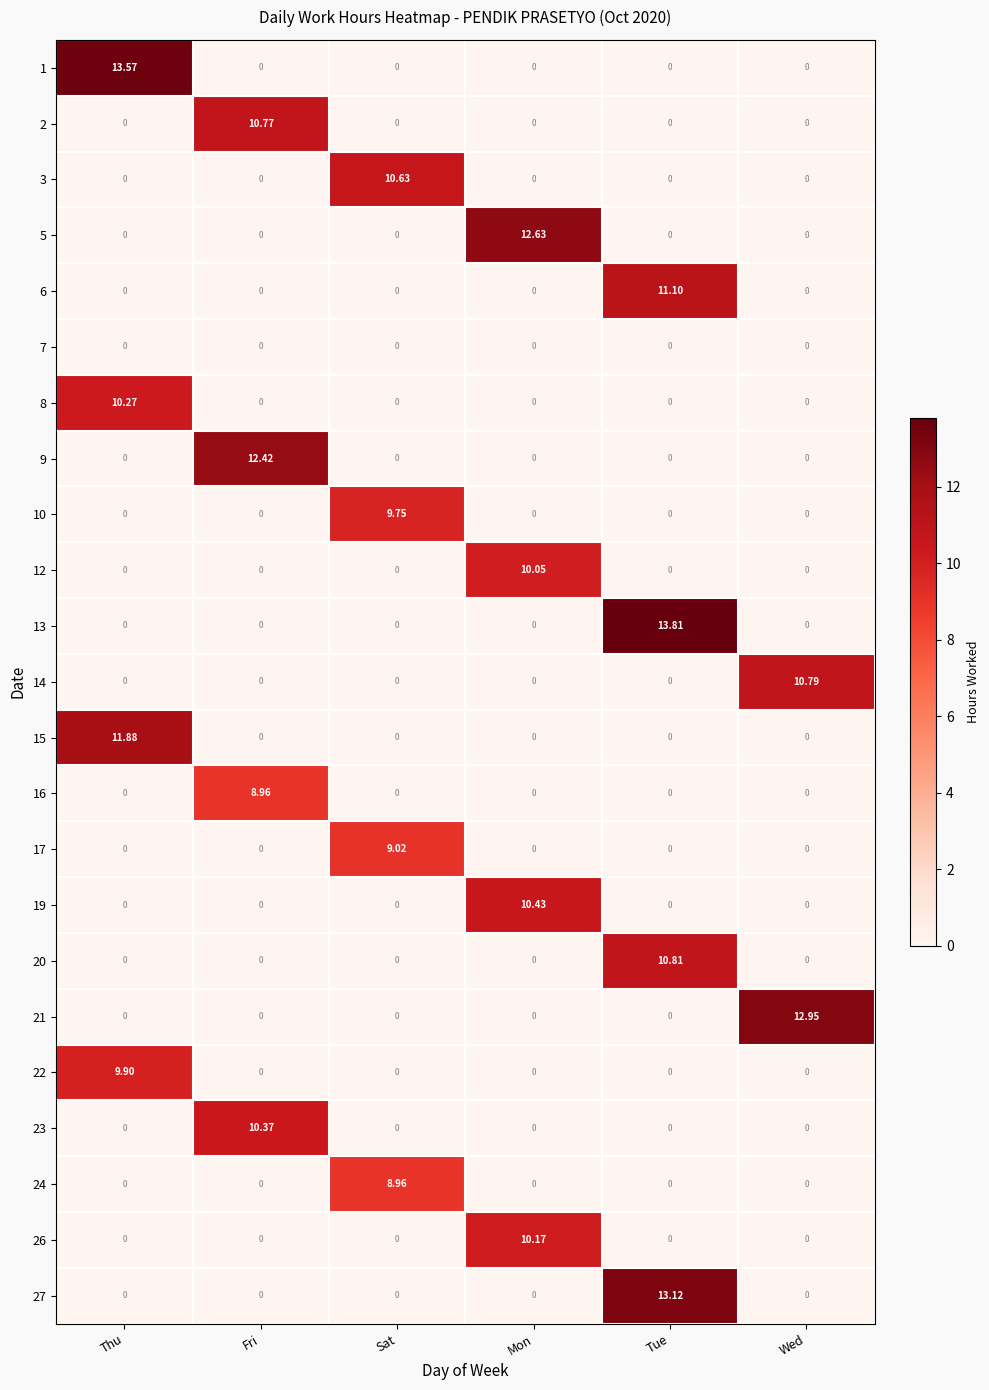

At which category is the sum across all series the highest?

Tue